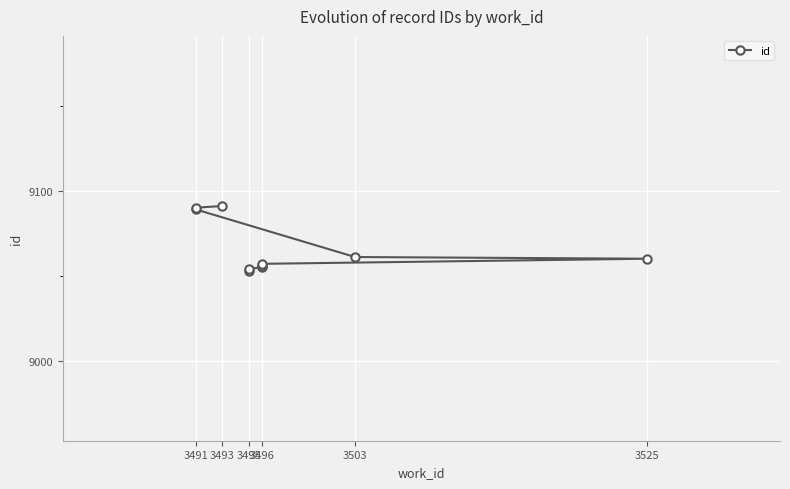

True or false: there are more than 2 points higher than both neighbors.

False